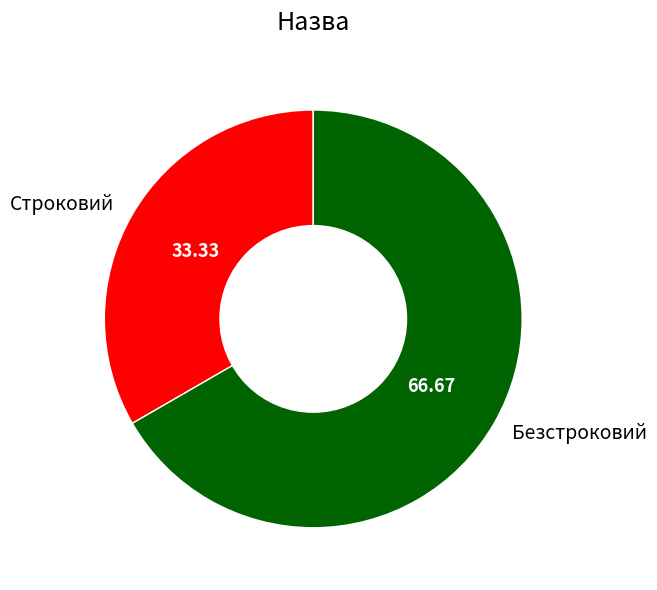

How many segments does this pie chart have?

2